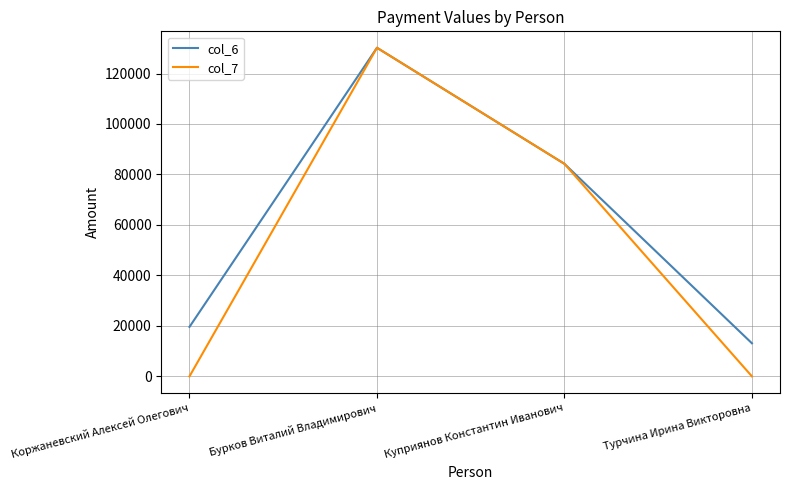

List the labels in order of col_6 value, largest first.

Бурков Виталий Владимирович, Куприянов Константин Иванович, Коржаневский Алексей Олегович, Турчина Ирина Викторовна